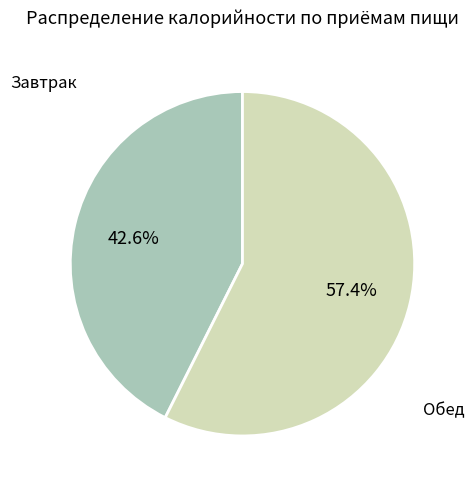

Does any single category account for the majority?

Yes